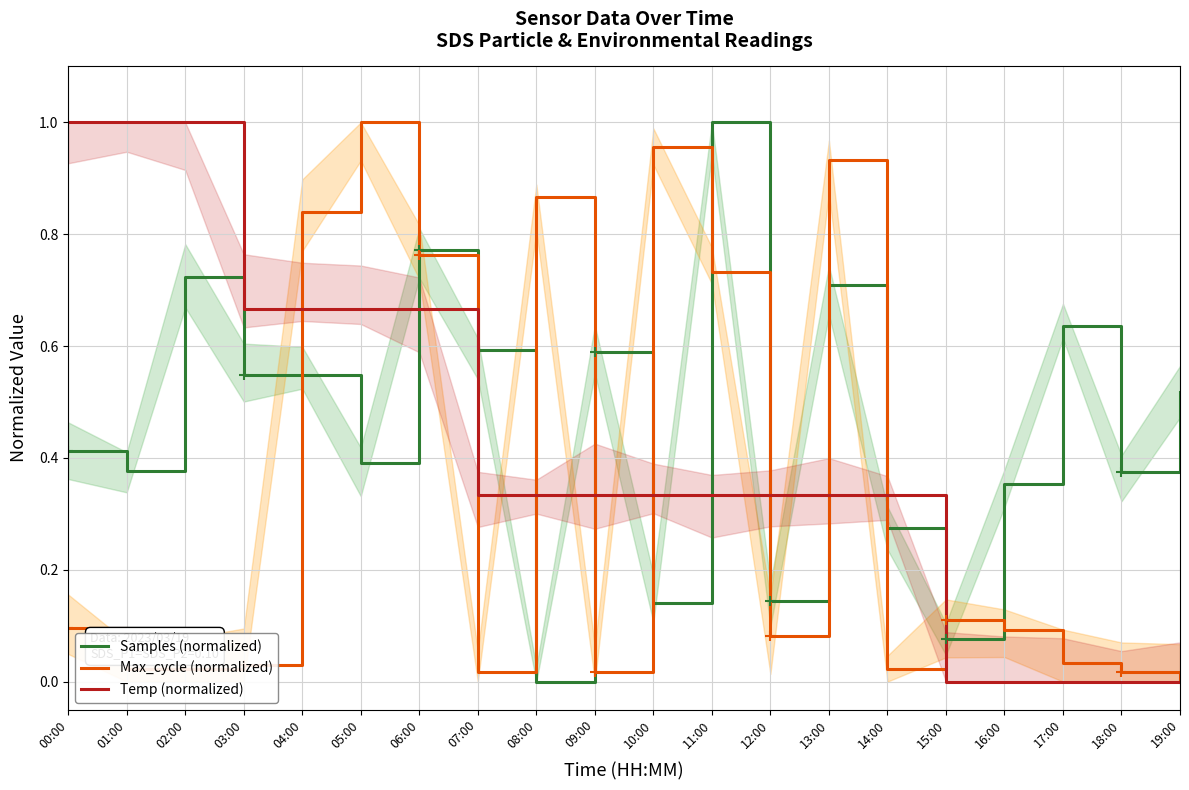

Is it true that Max_cycle (normalized) equals 0.0 at 01:00?

False